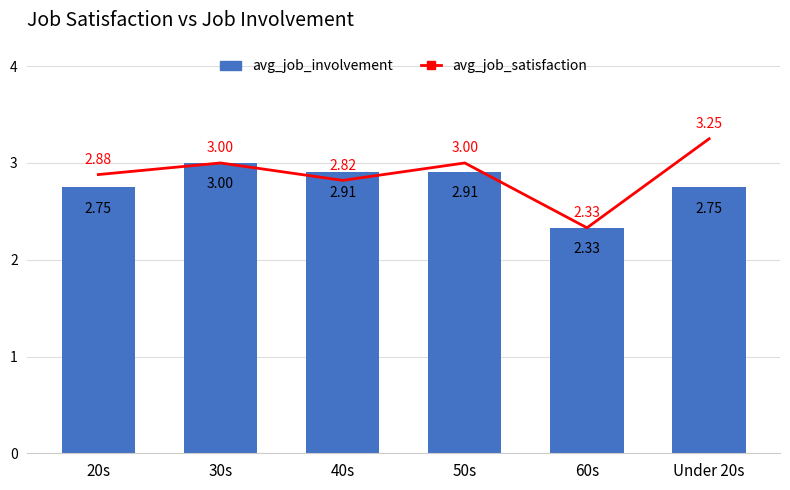

At how many categories does at least one series exceed 2?

6